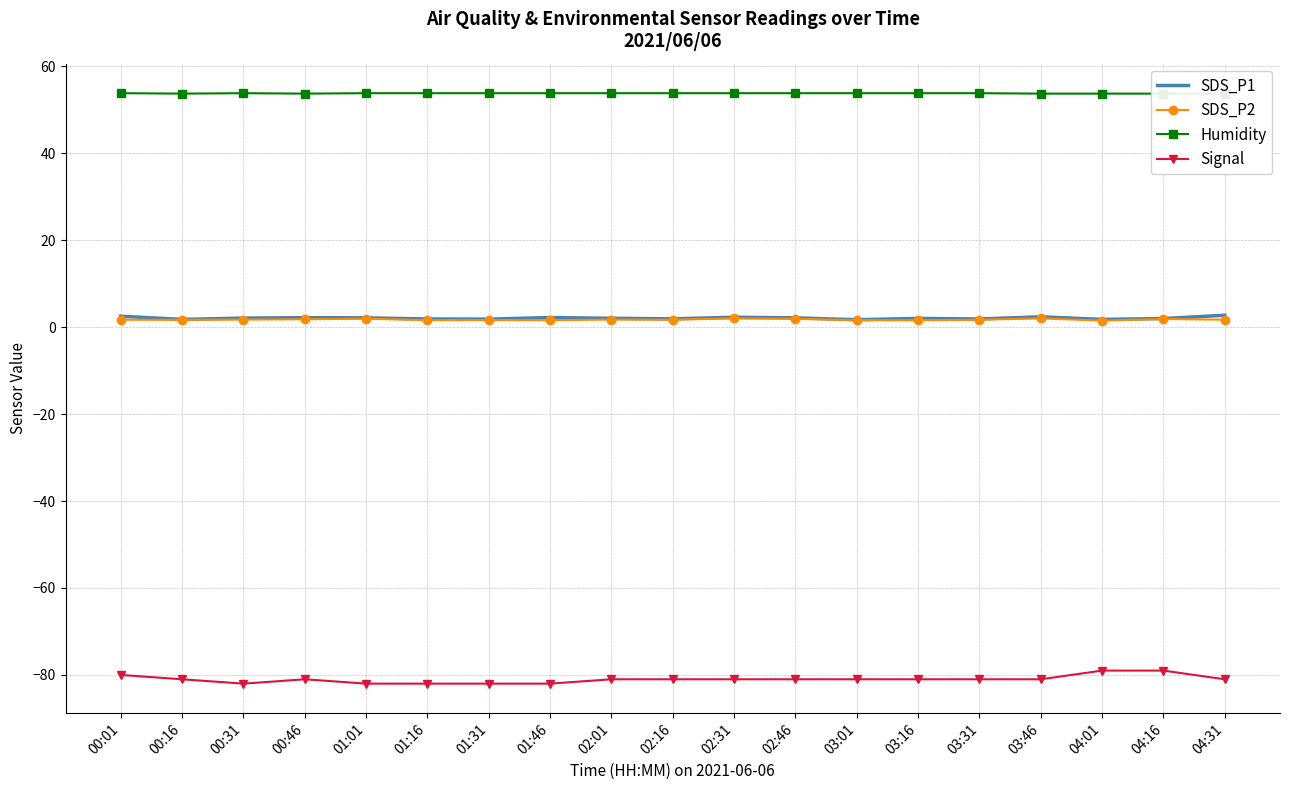

True or false: Humidity has a value of 34.4 at 01:31.

False